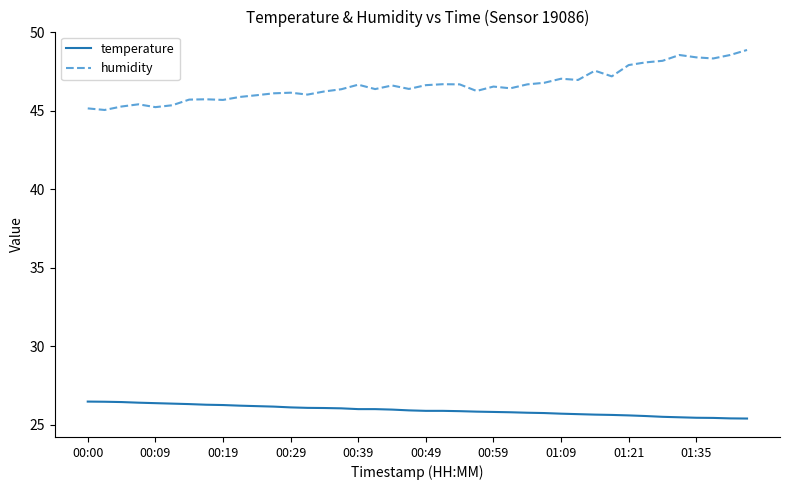

What is the difference between the maximum and minimum values in the temperature series?

1.1